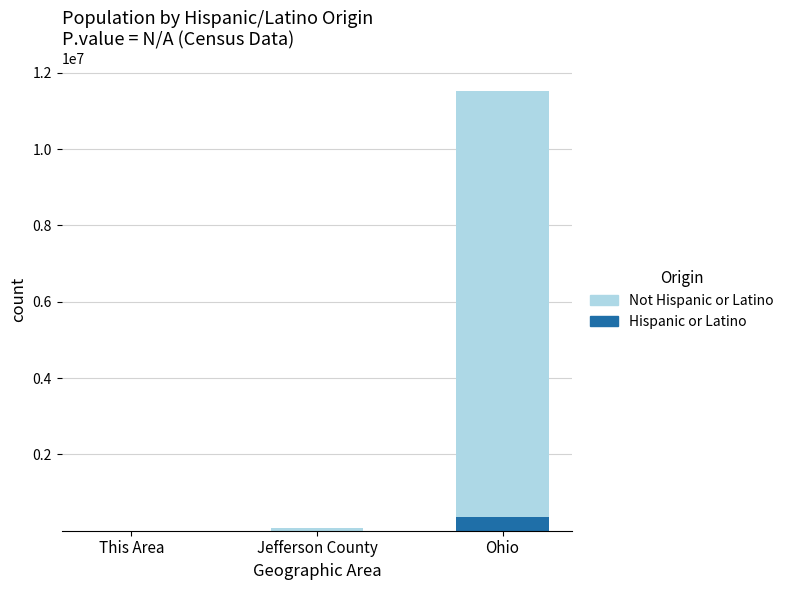

What is the average value of the Hispanic or Latino series?

118491